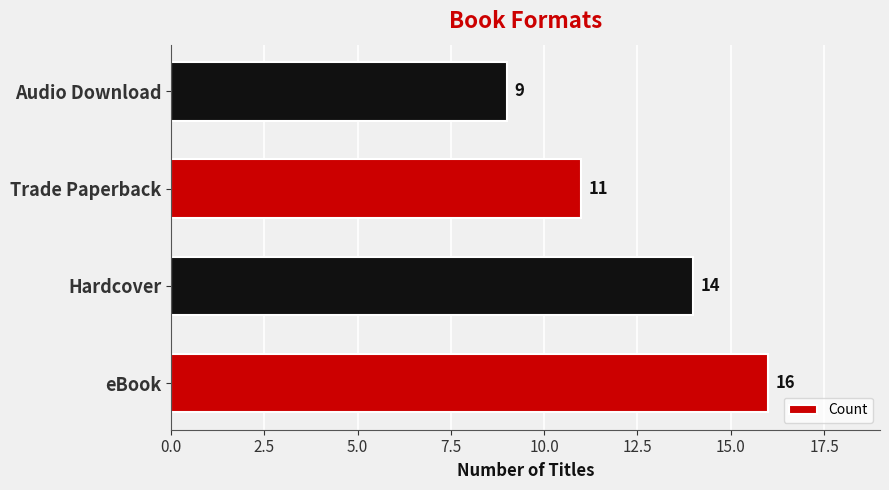

What is the change in value from Hardcover to Audio Download?

-5